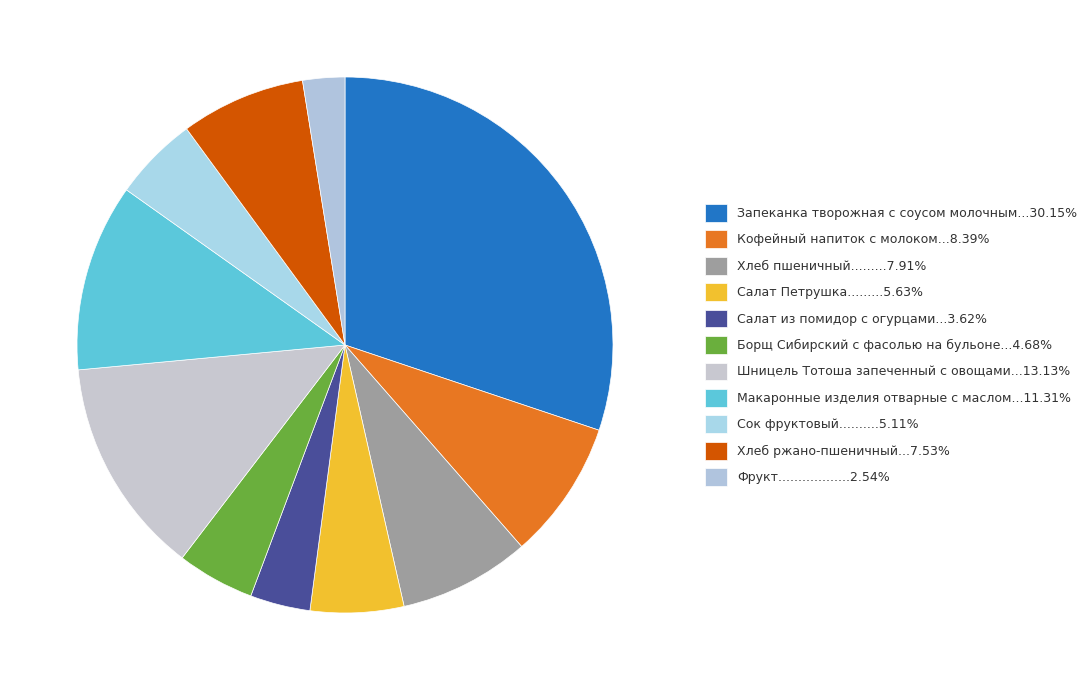

How many segments does this pie chart have?

11